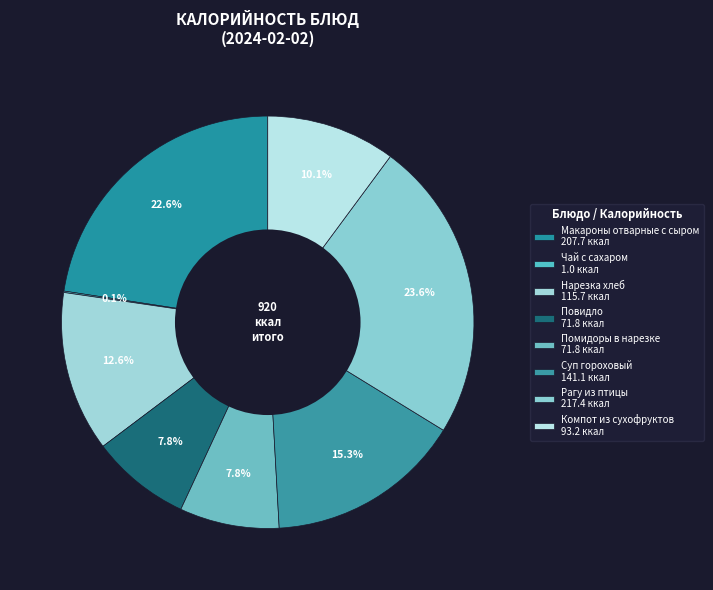

The Повидло slice represents 8% of the pie. True or false?

True